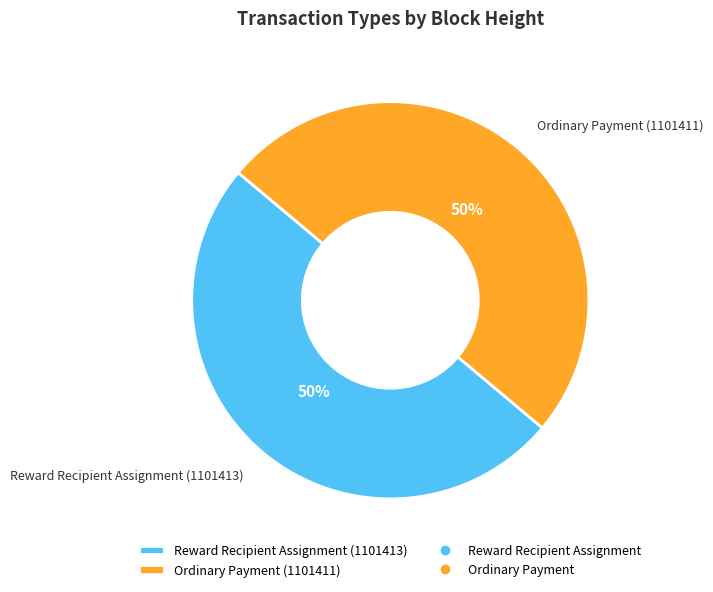

Count the number of slices in the pie.

2